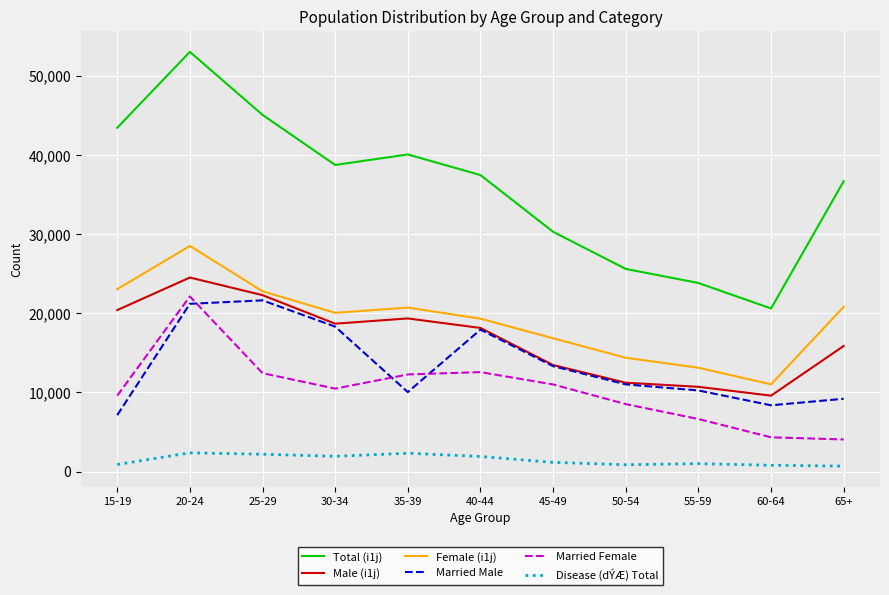

What is the maximum value shown in the chart?

53058